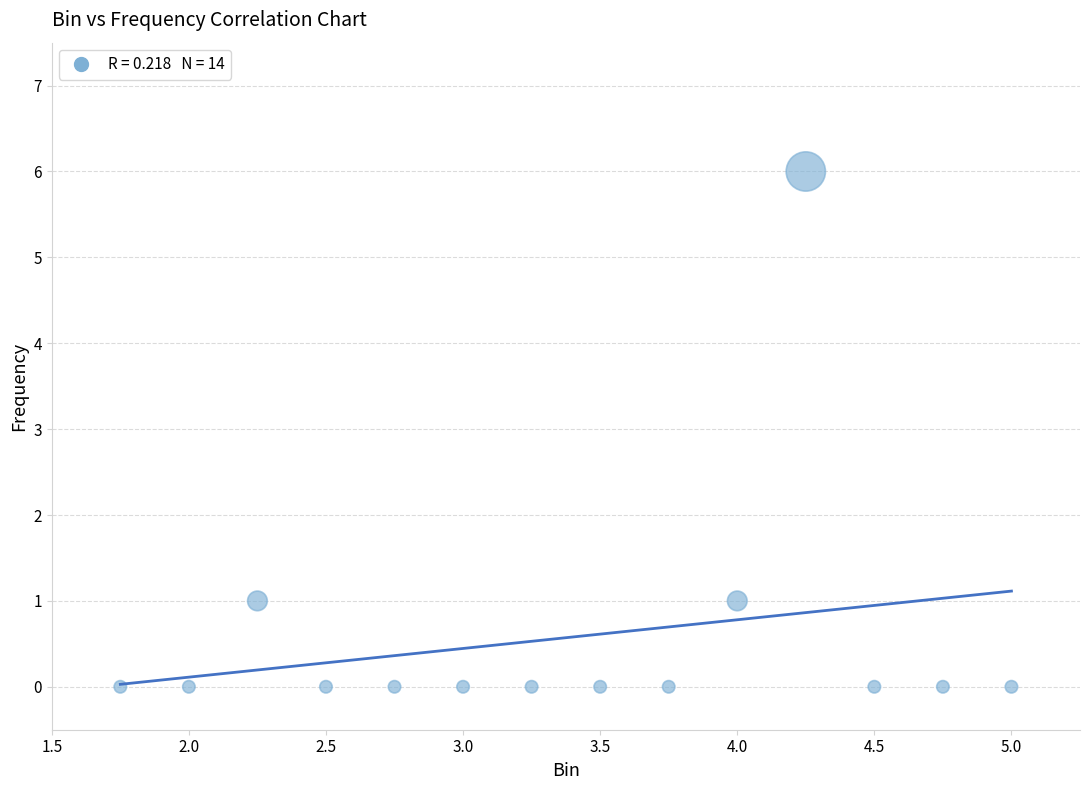

What is the range of Y values (max minus min)?

6